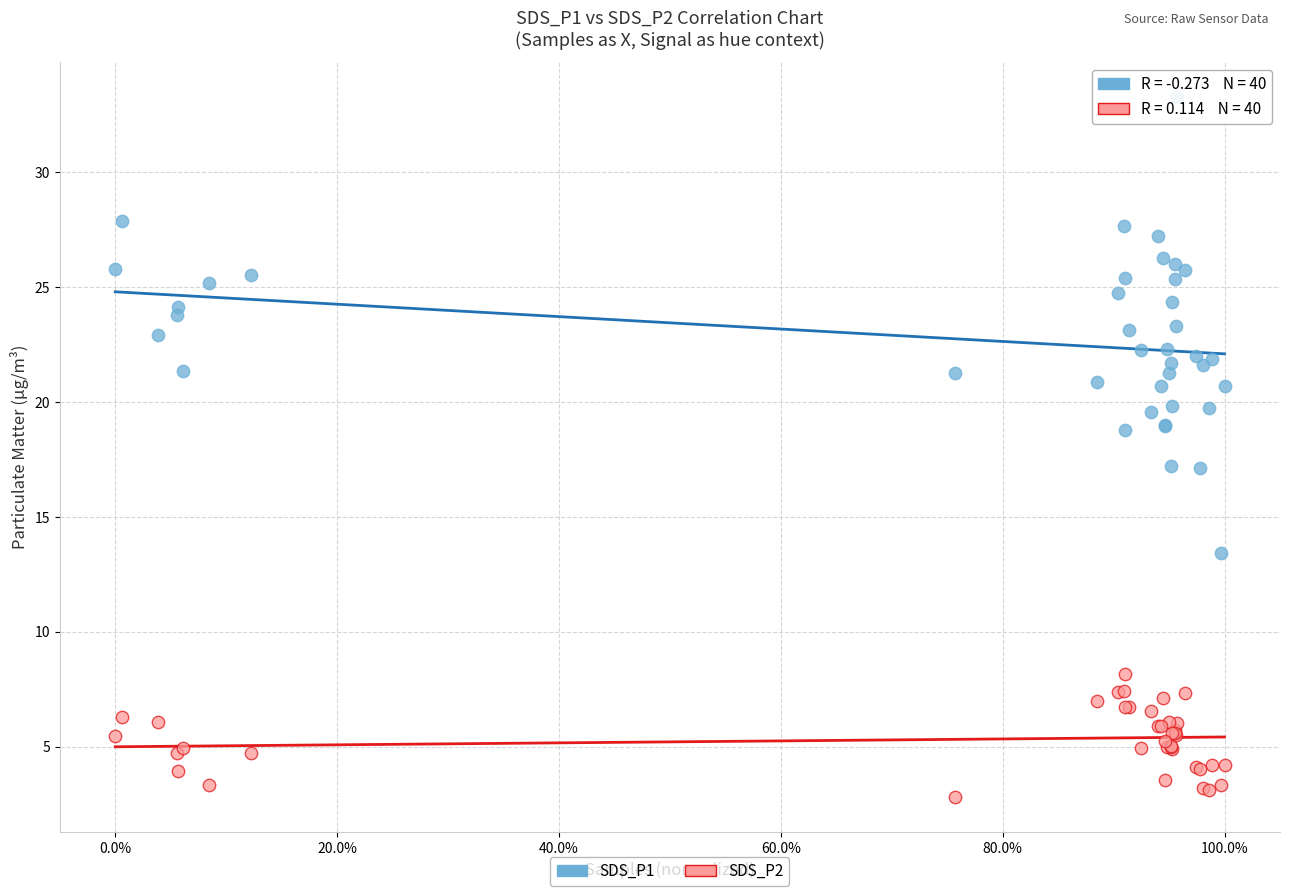

Which series has the largest Y range (max minus min)?

SDS_P1